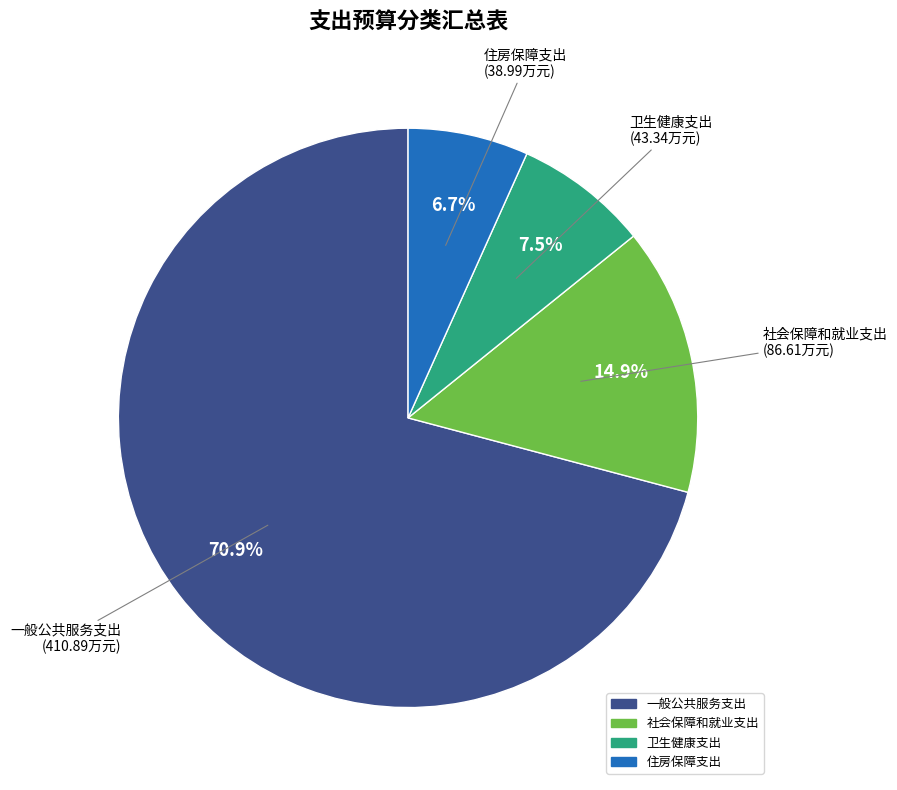

True or false: 卫生健康支出 accounts for 13% of the total.

False